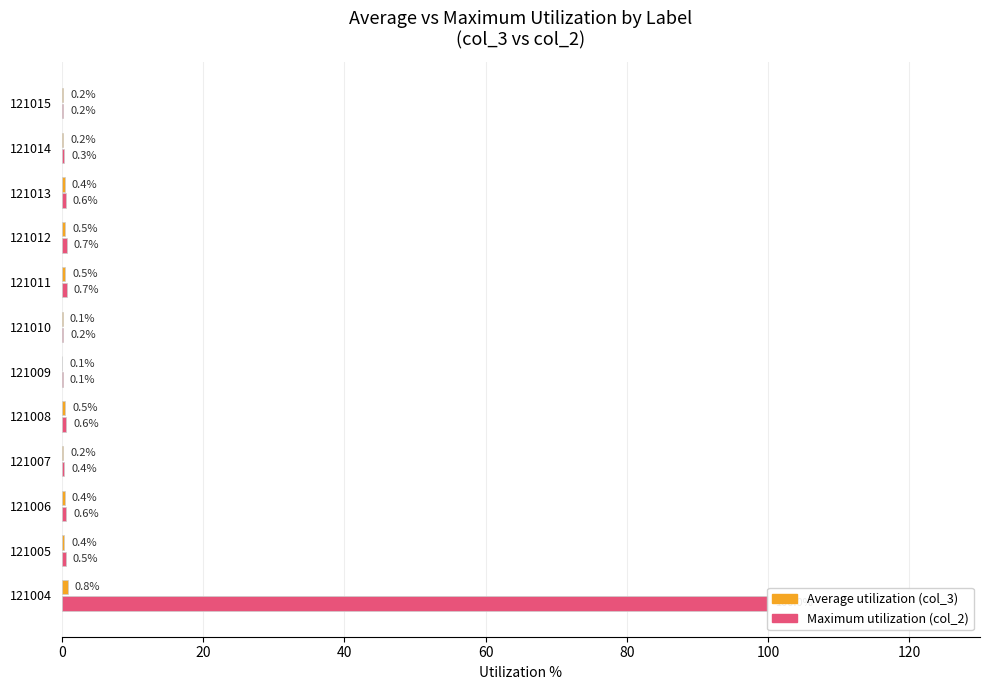

At how many categories does at least one series exceed 77?

1